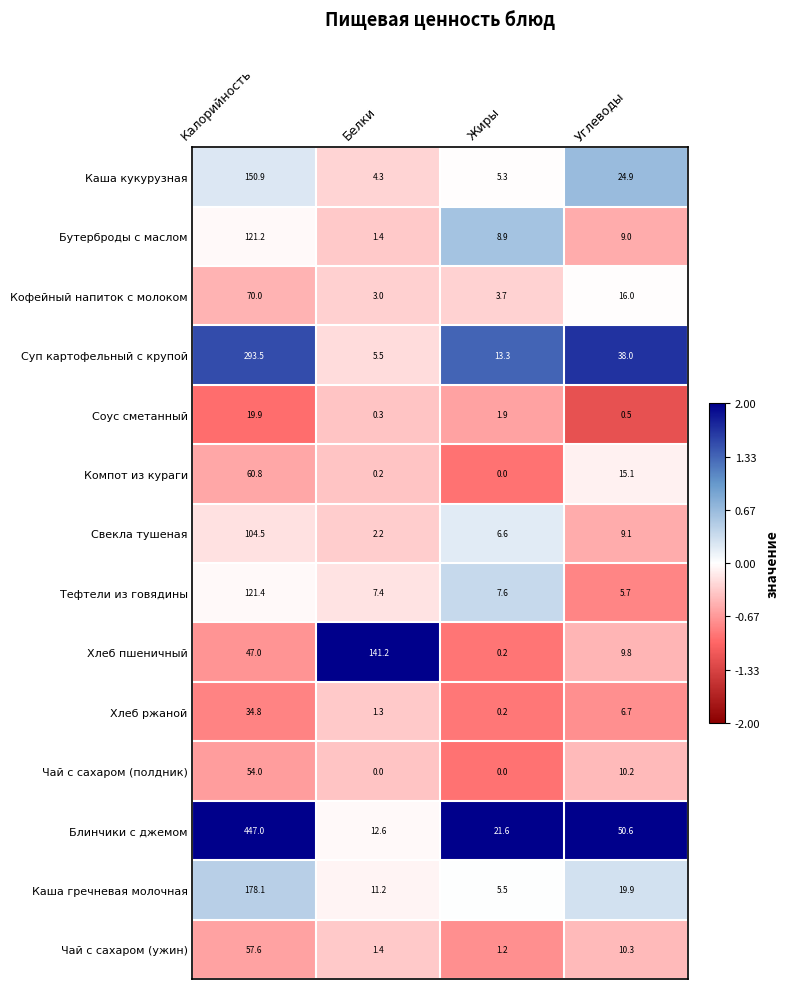

What is the total value across all series at Белки?

192.0